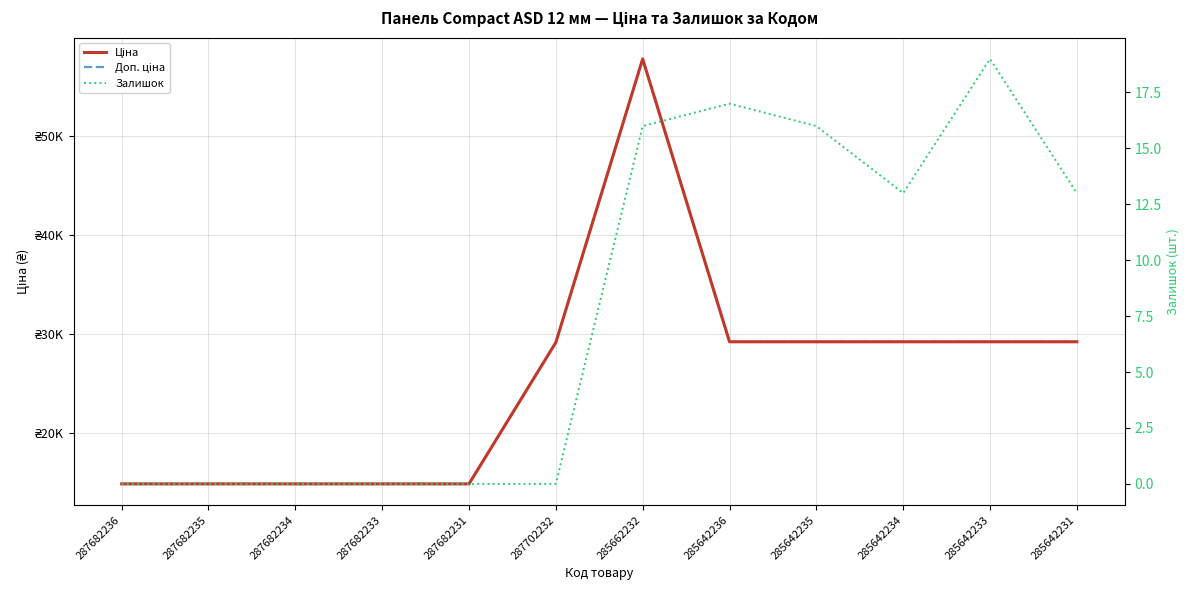

How many categories are shown in the chart?

12